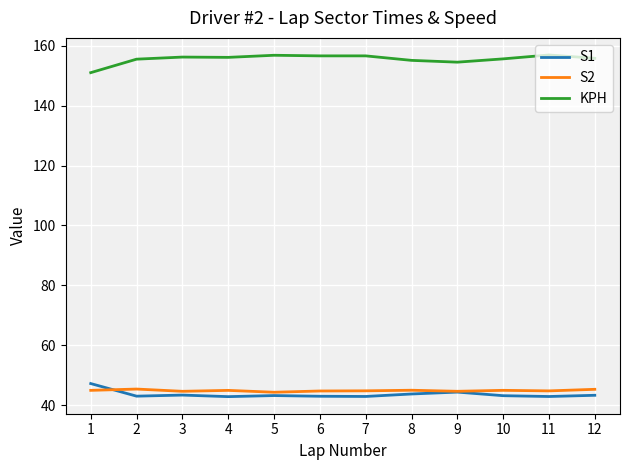

What is the total value across all series at 3?

244.3